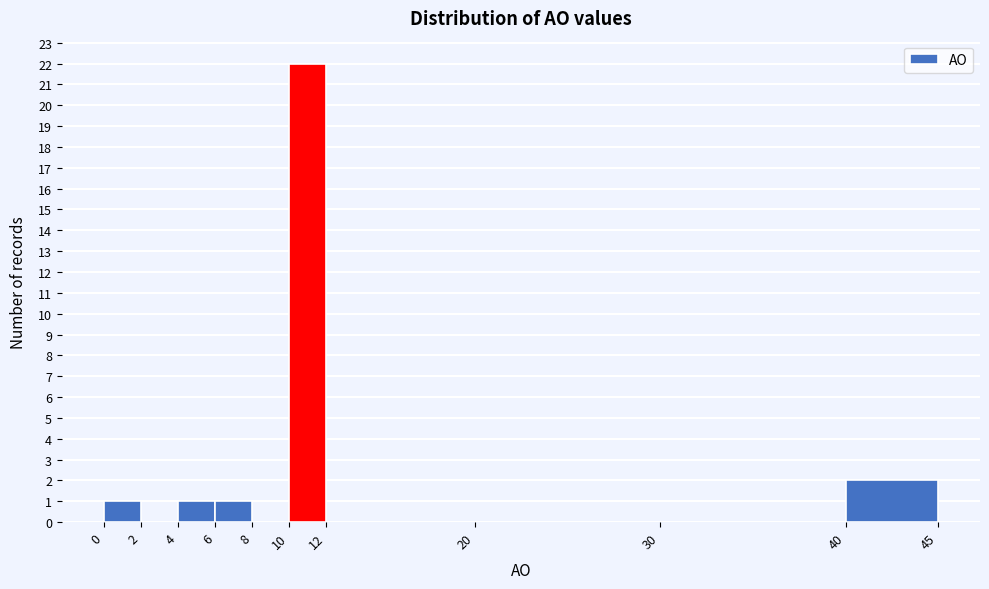

Reading left to right, transcribe this chart: for each bar, give the range it covers on the x-axis and its height. The values are not printed on the chart, so give them approximately, as read against the axis.

0 to 2: 1
2 to 4: 0
4 to 6: 1
6 to 8: 1
8 to 10: 0
10 to 12: 22
12 to 20: 0
20 to 30: 0
30 to 40: 0
40 to 45: 2